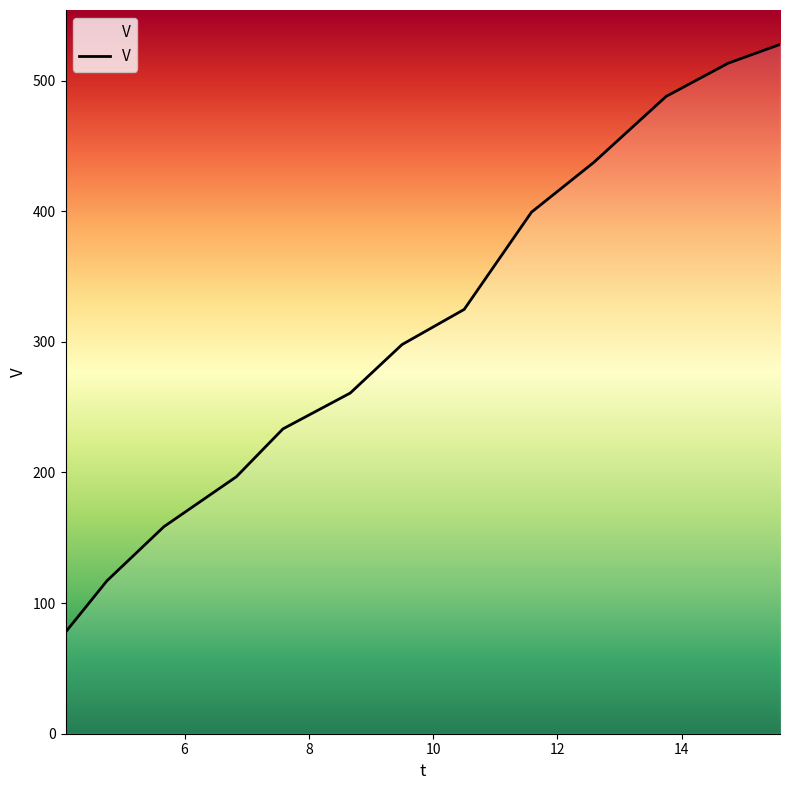

What is the greatest value displayed?

527.6